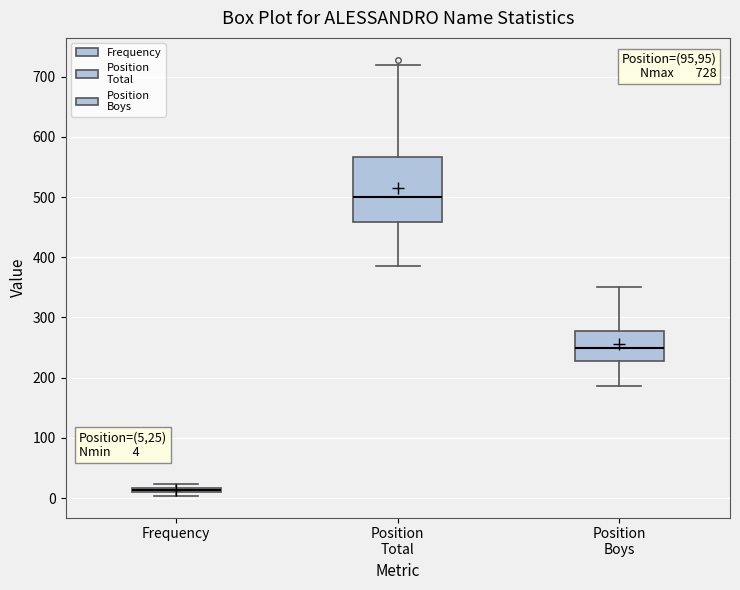

Which box is the tallest, from its lower edge to its upper edge?

Position Total